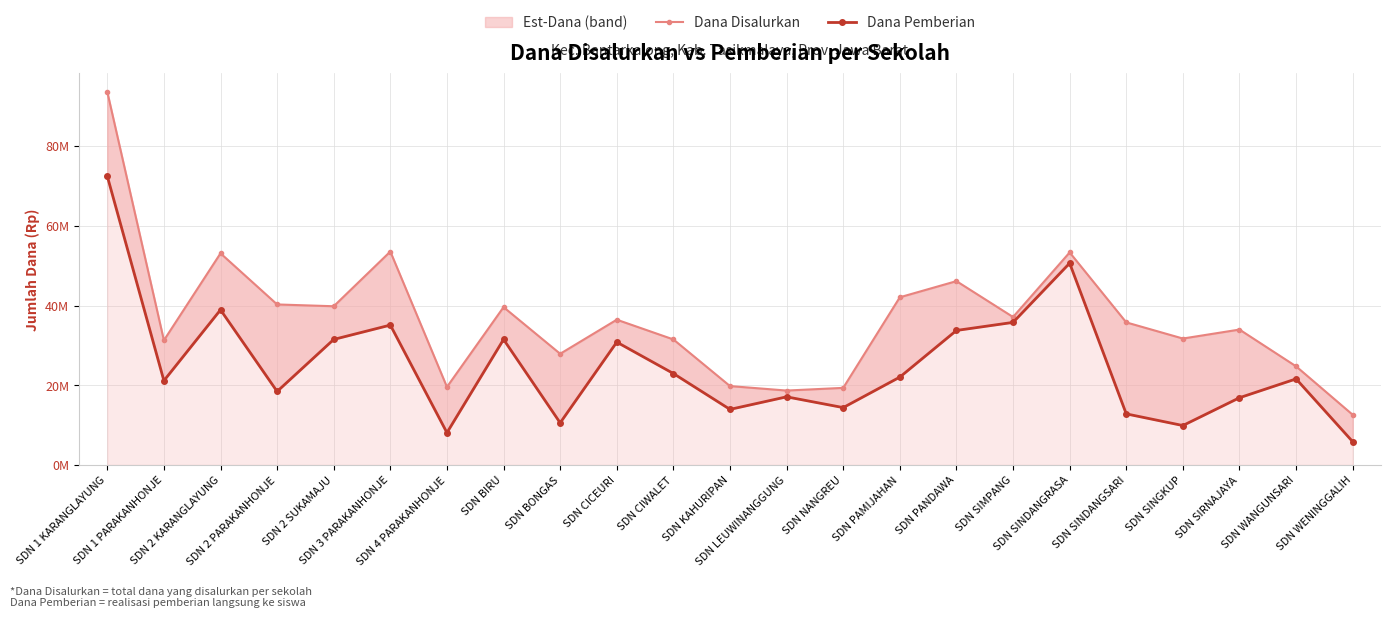

Is it true that Dana Pemberian equals 9073838 at SDN WENINGGALIH?

False